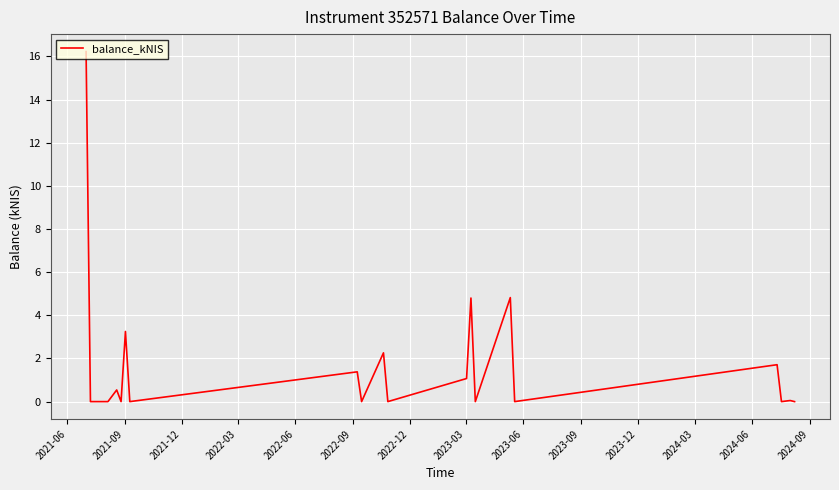

Which category has the highest value across all series?

2021-06